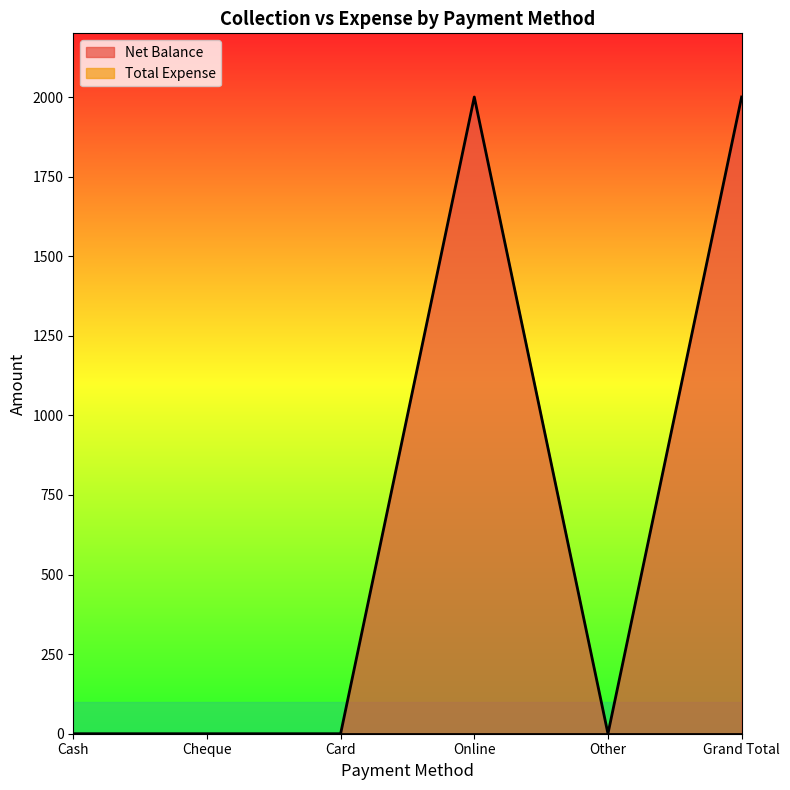

How many lines are shown in the chart?

2